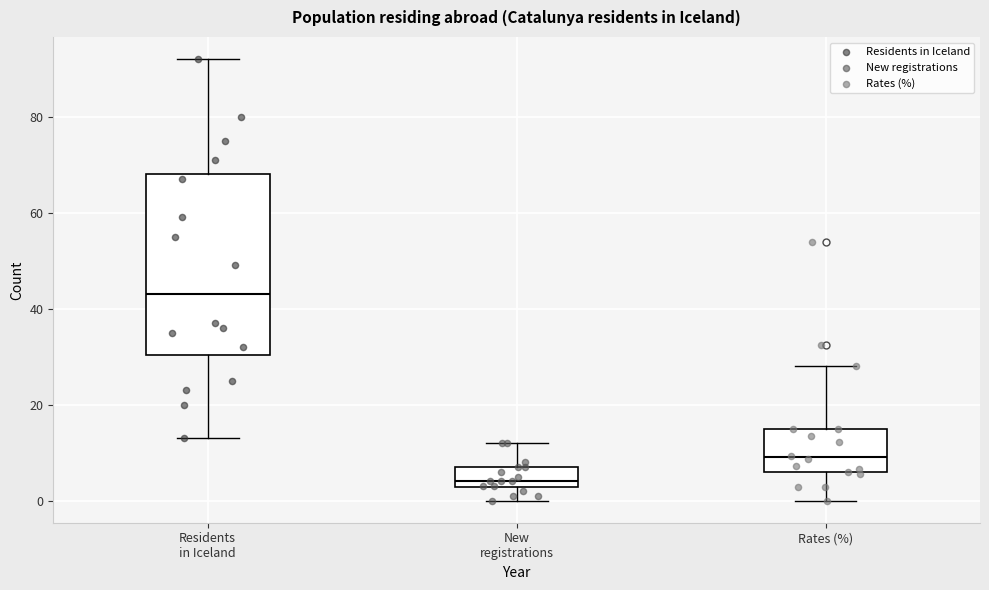

Comparing the boxes themselves (not the whiskers), which one is the tallest?

Residents in Iceland